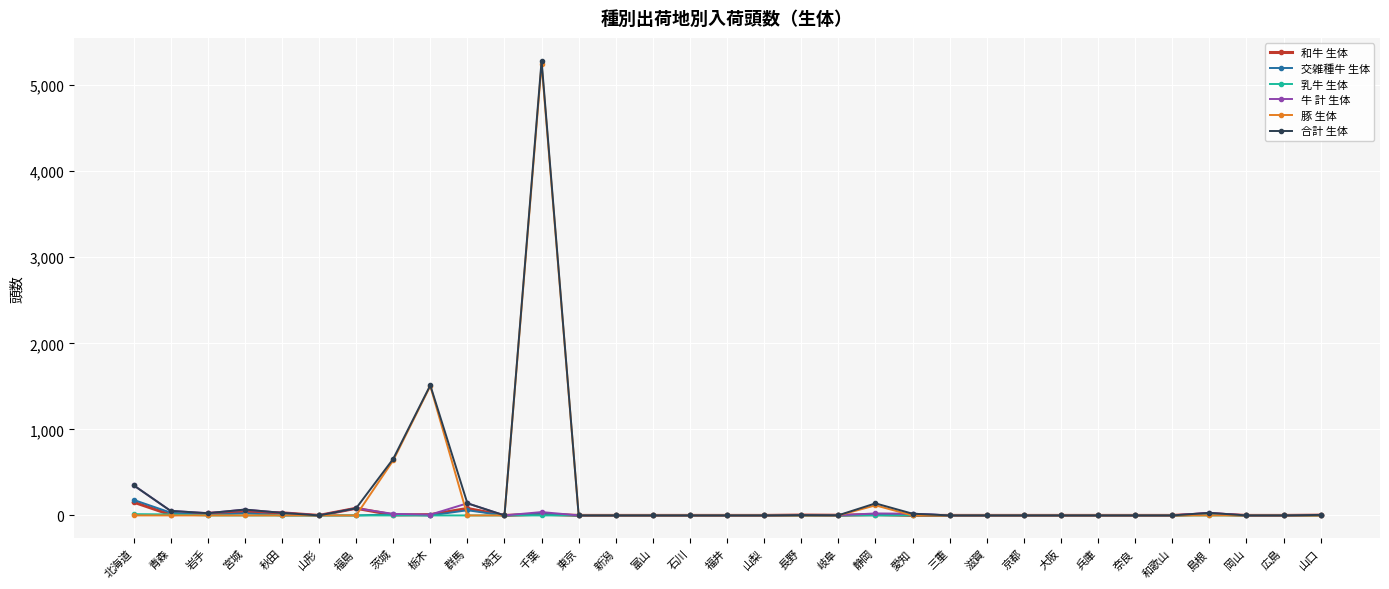

Is it true that 豚 生体 equals 117 at 静岡?

True